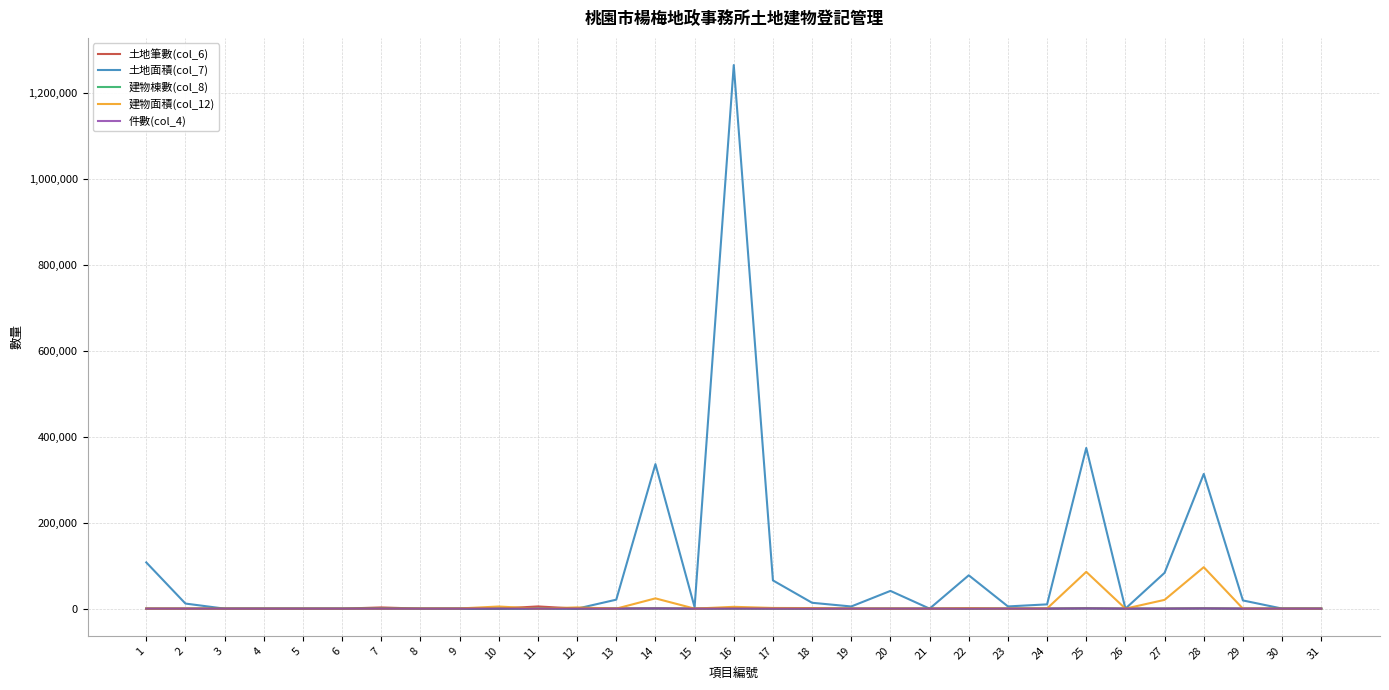

What is the greatest value displayed?

1263906.2